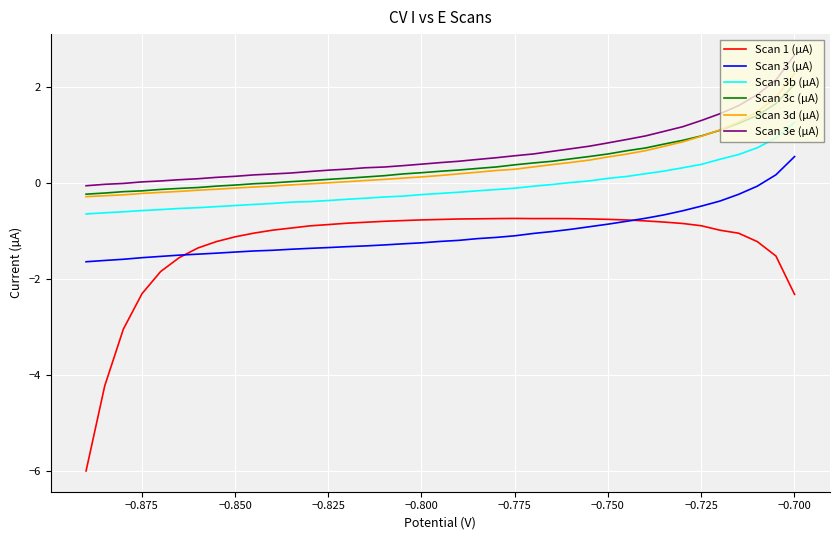

How many values in the Scan 3 (µA) series exceed -1?

13